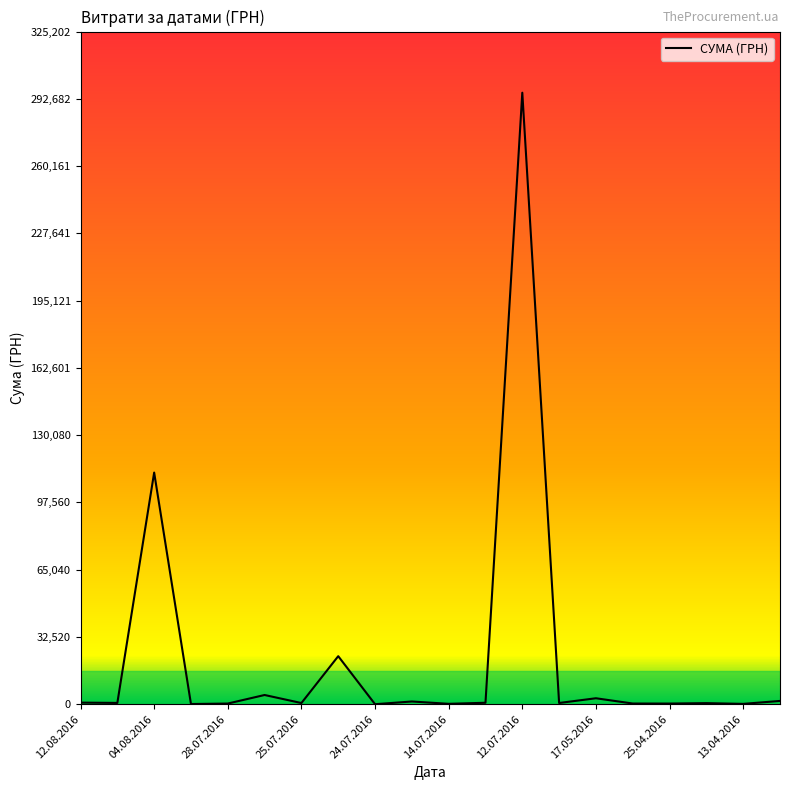

What is the maximum value shown in the chart?

295638.6